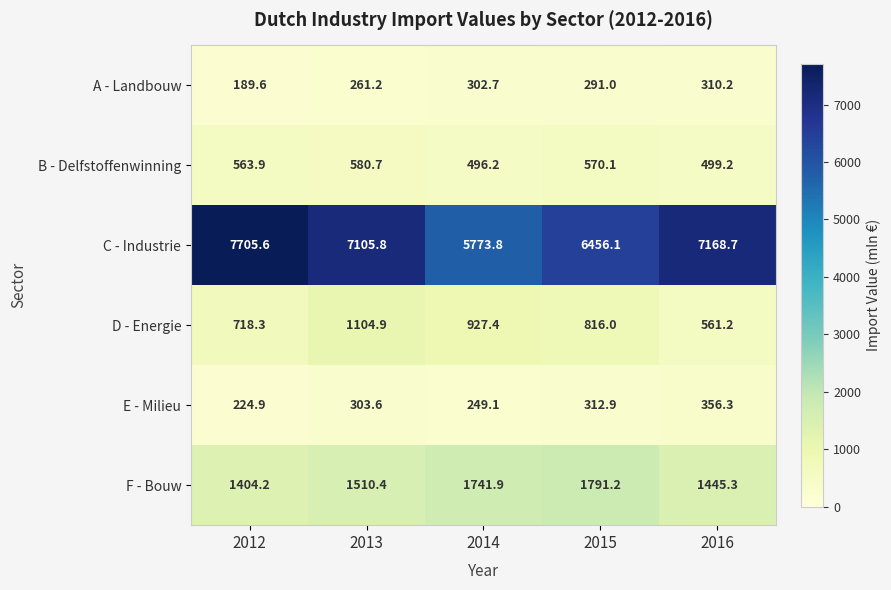

What is the difference between the maximum and minimum values in the A - Landbouw series?

120.6